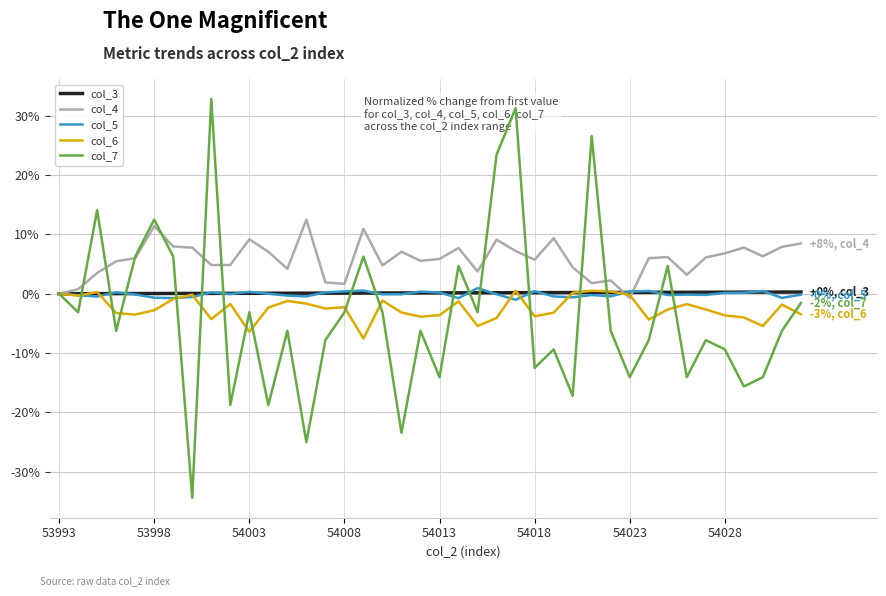

Which series has the largest total across all categories?

col_4